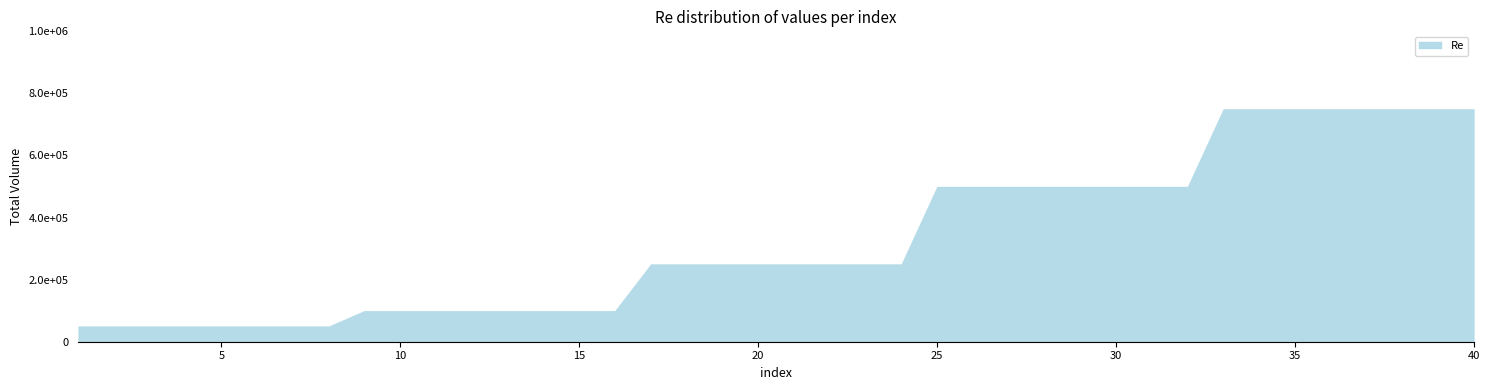

What is the value of the 23rd point from the left?

250000